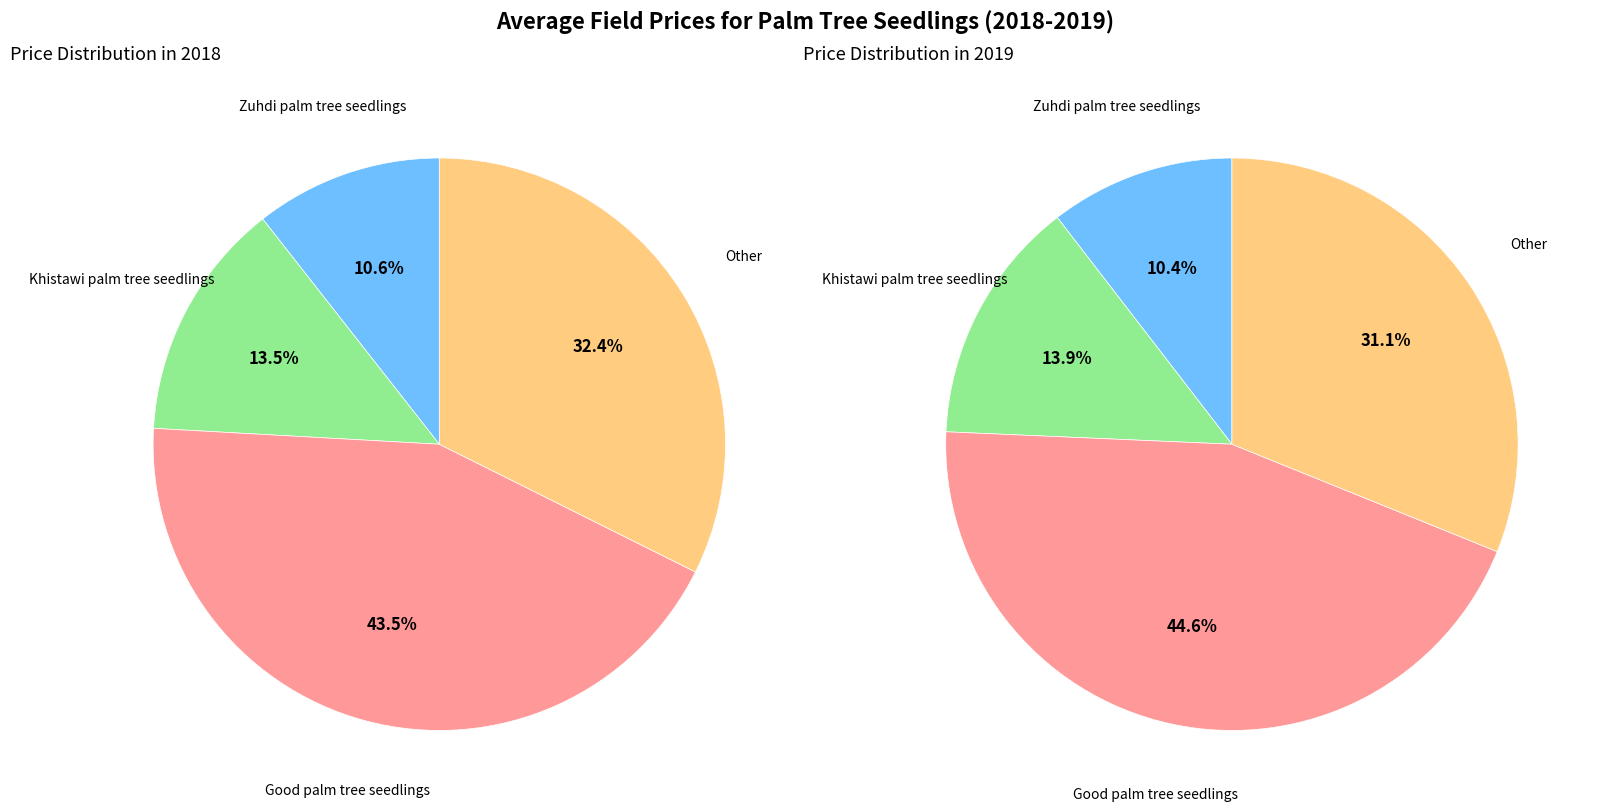

What is the largest slice in the pie chart?

Good palm tree seedlings